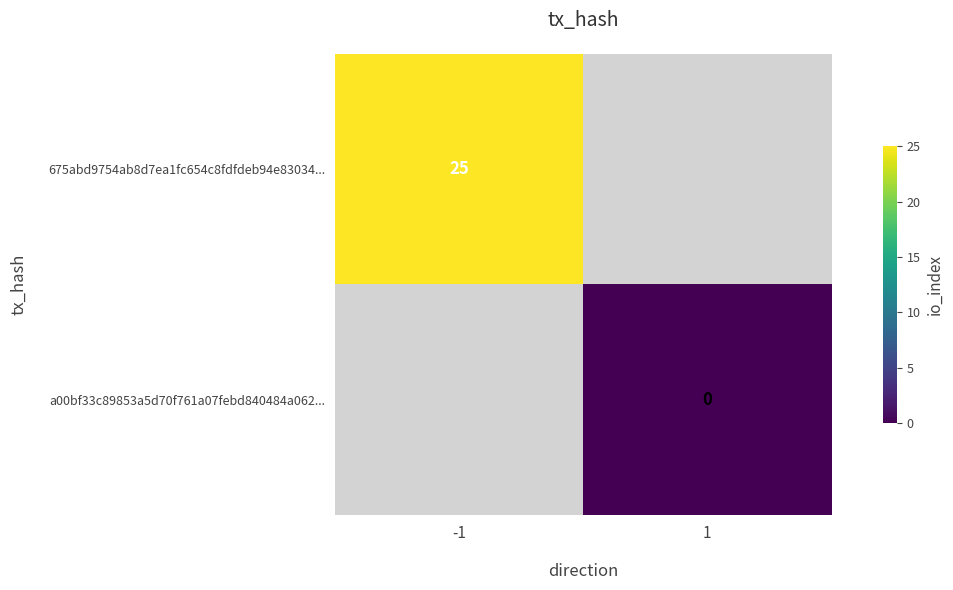

Is it true that 675abd9754ab8d7ea1fc654c8fdfdeb94e83034... equals 7.0 at -1?

False